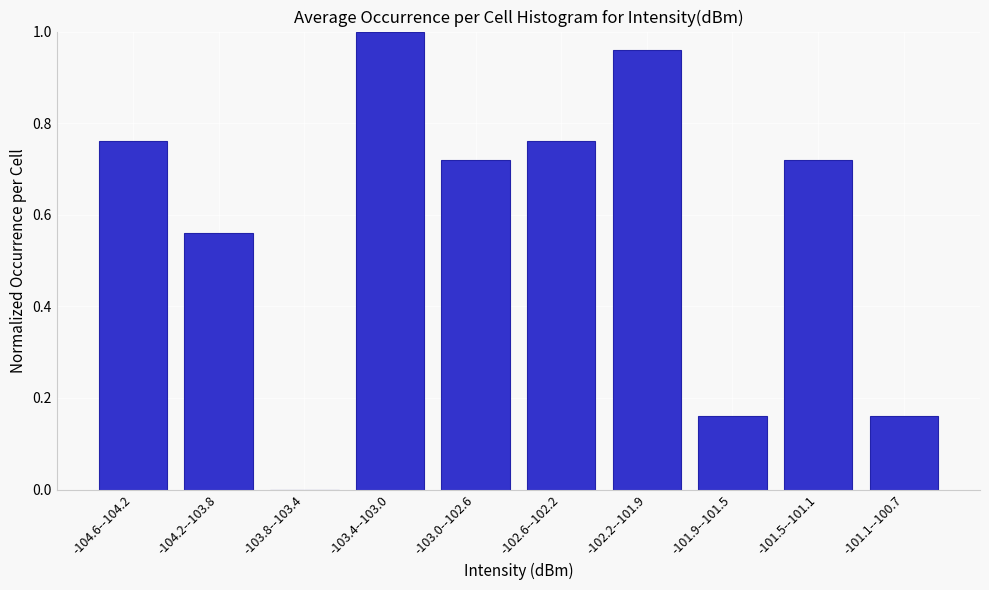

What is the sum of all values?

5.8